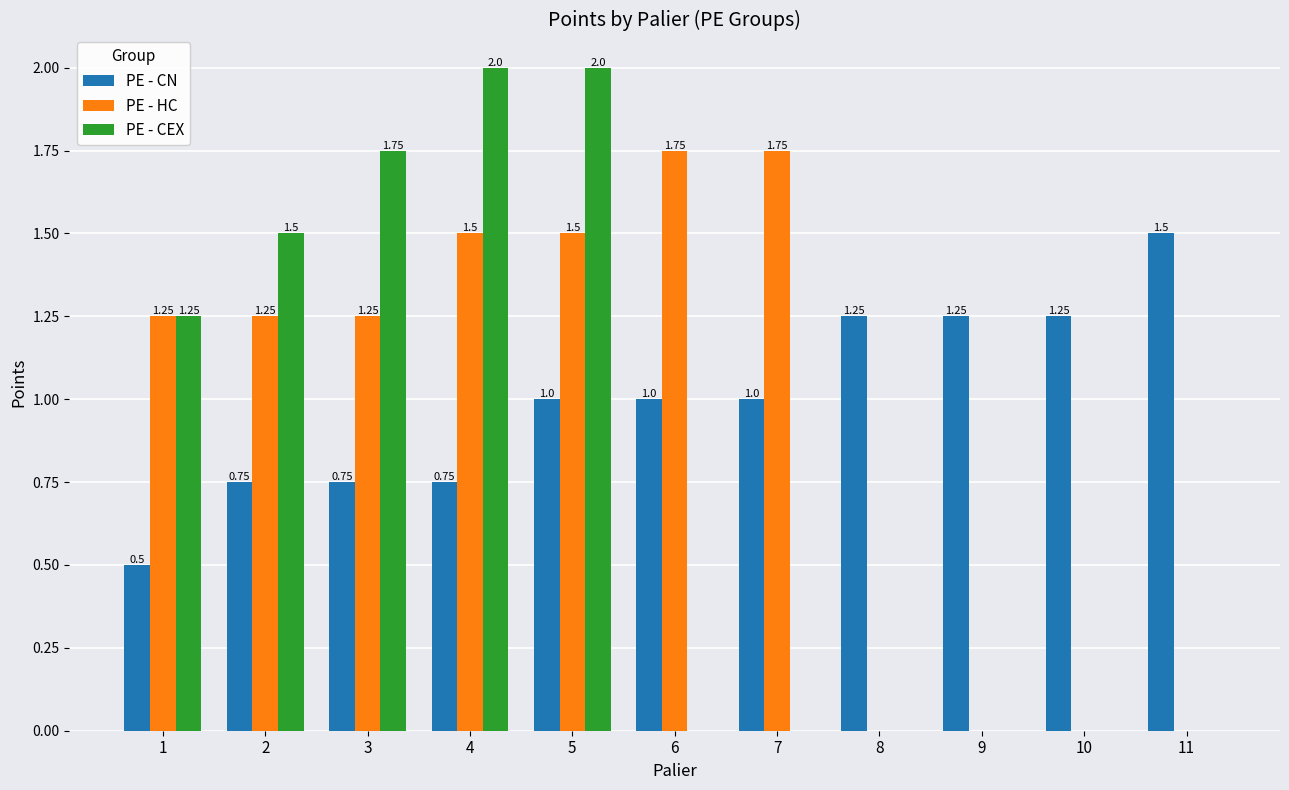

Is the value of PE - CEX at 11 greater than the value of PE - CN at 2?

No